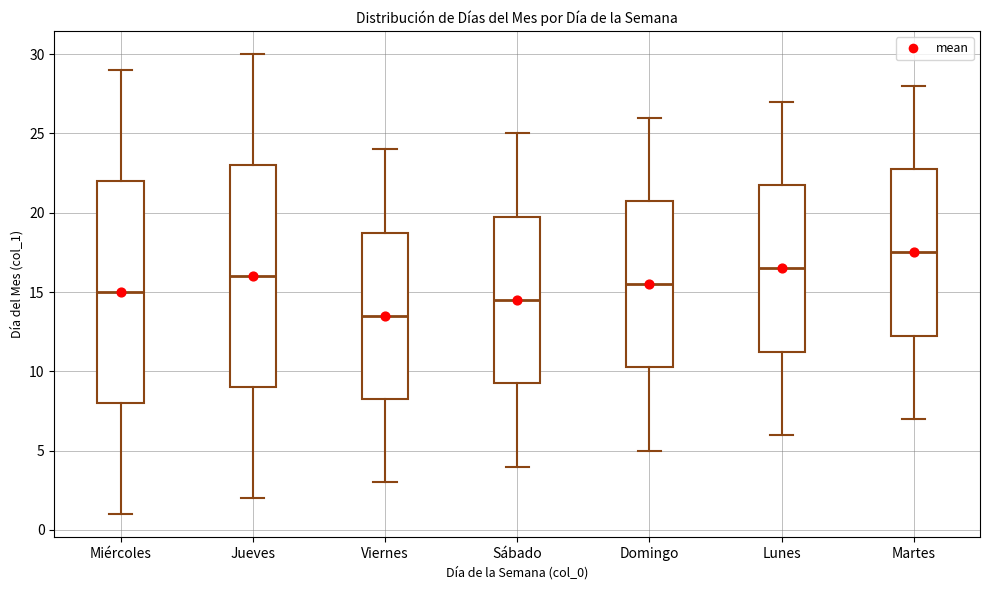

Where does the lower whisker of the box for Miércoles end on the y-axis? The values are not printed on the chart, so give them approximately, as read against the axis.

1.0